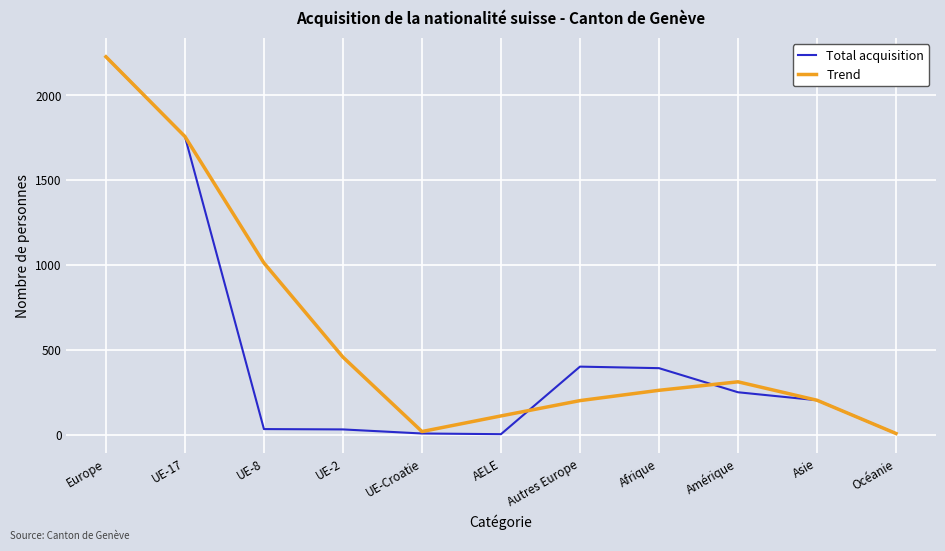

What is the difference between the highest and lowest values at AELE?

107.5